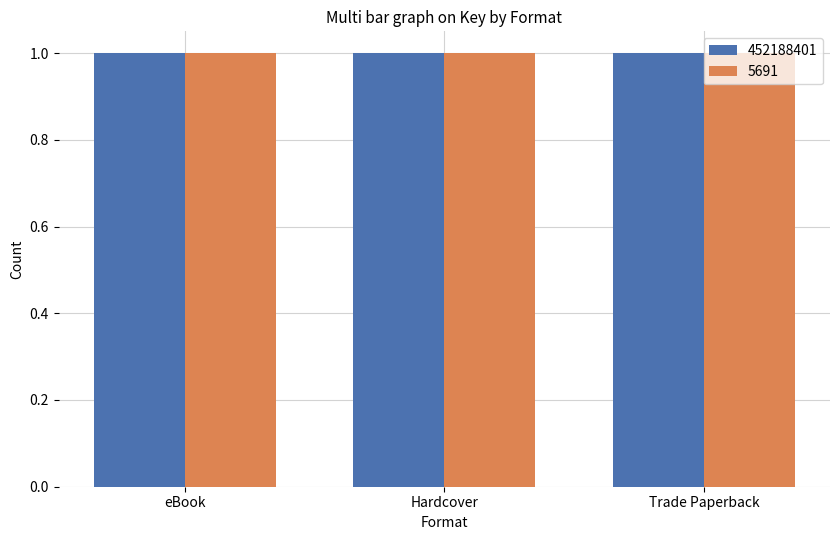

Rank the series at Trade Paperback from lowest to highest value.

5691, 452188401